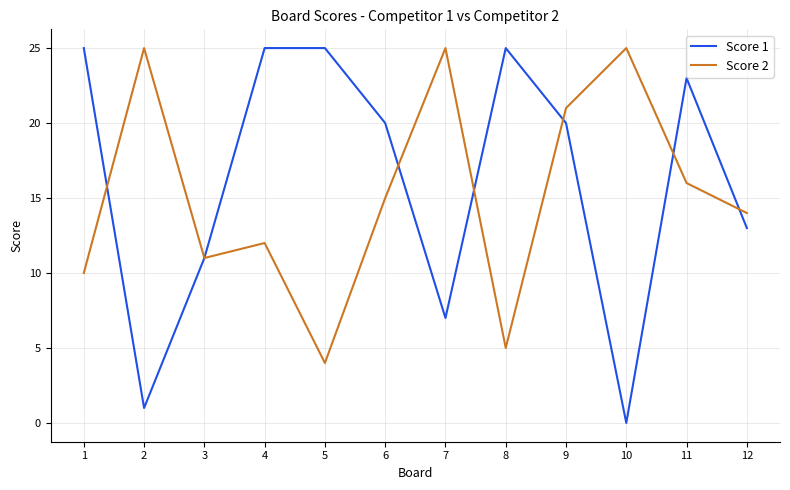

At 1, list the series in order from largest to smallest.

Score 1, Score 2